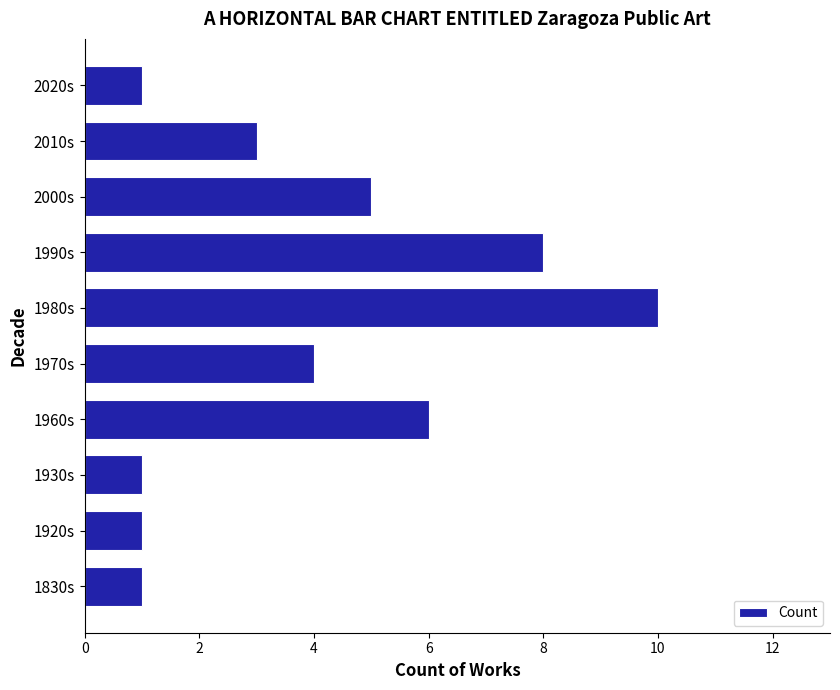

What is the difference between the maximum and minimum values?

9